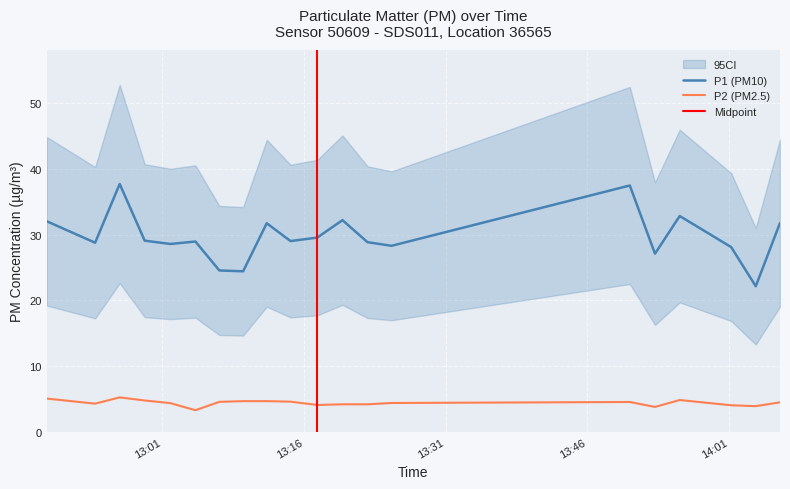

At how many categories does at least one series exceed 28?

16